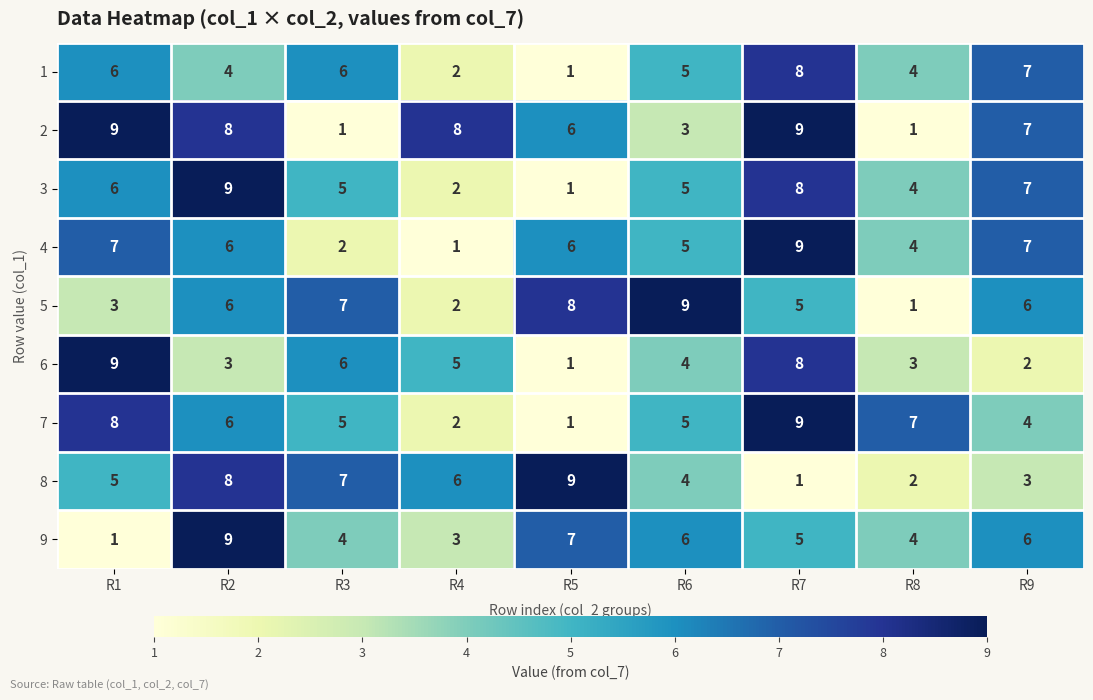

What is the difference between the second highest and second lowest values in the 5 series?

6